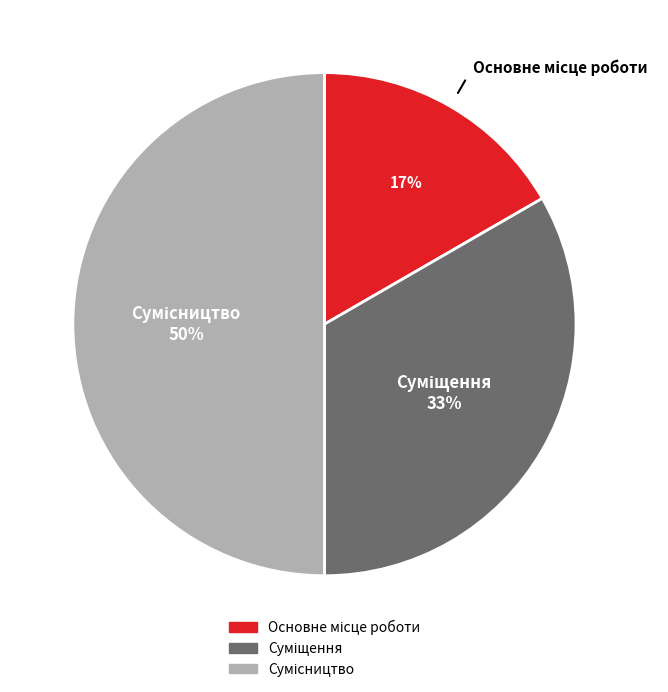

To the nearest percent, what is the average slice percentage?

33%